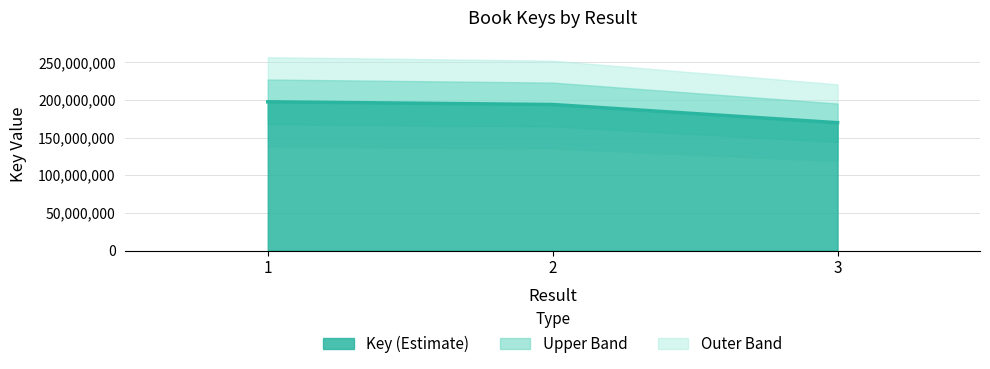

List the labels in order of value, largest first.

1, 2, 3